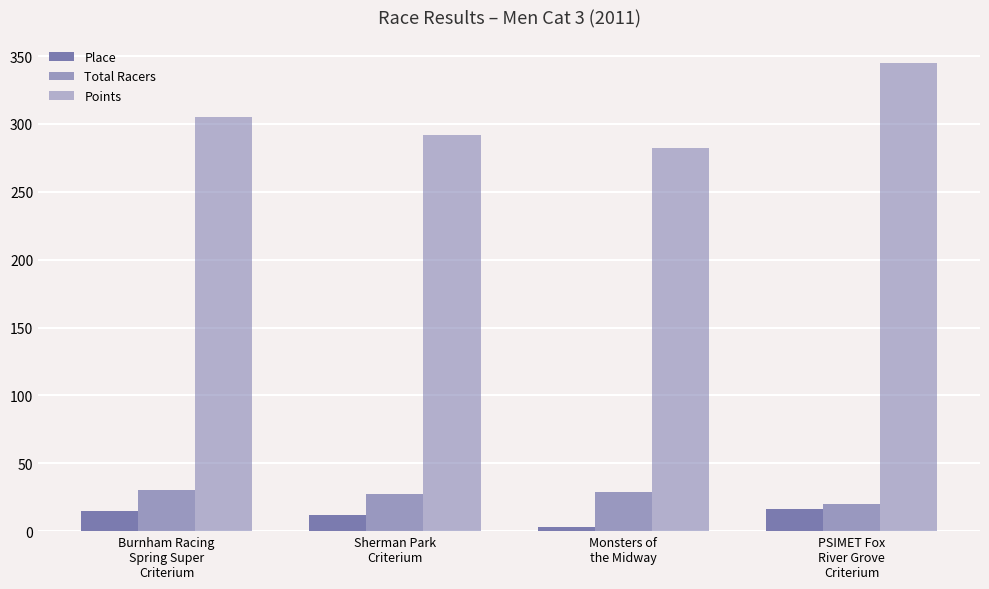

Which series has the largest total across all categories?

Points